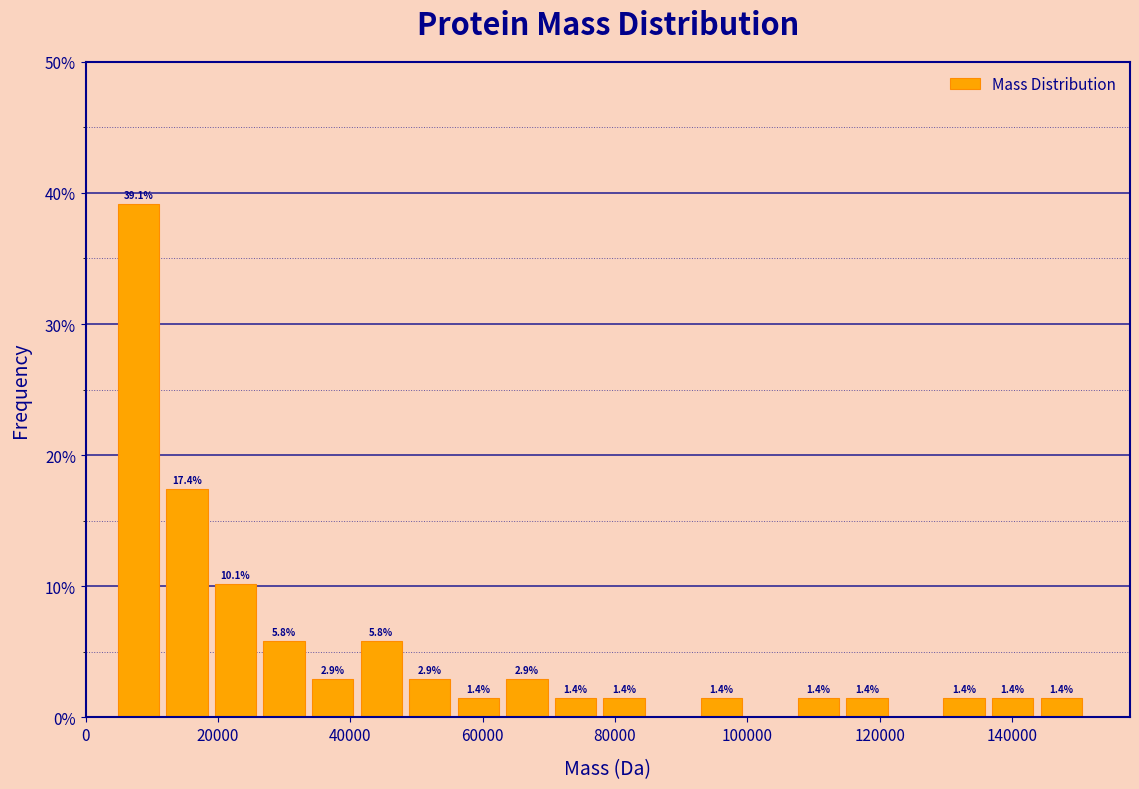

Around what value on the x-axis is the tallest bar? Give the approximate position of its centre, as read against the axis.

8000